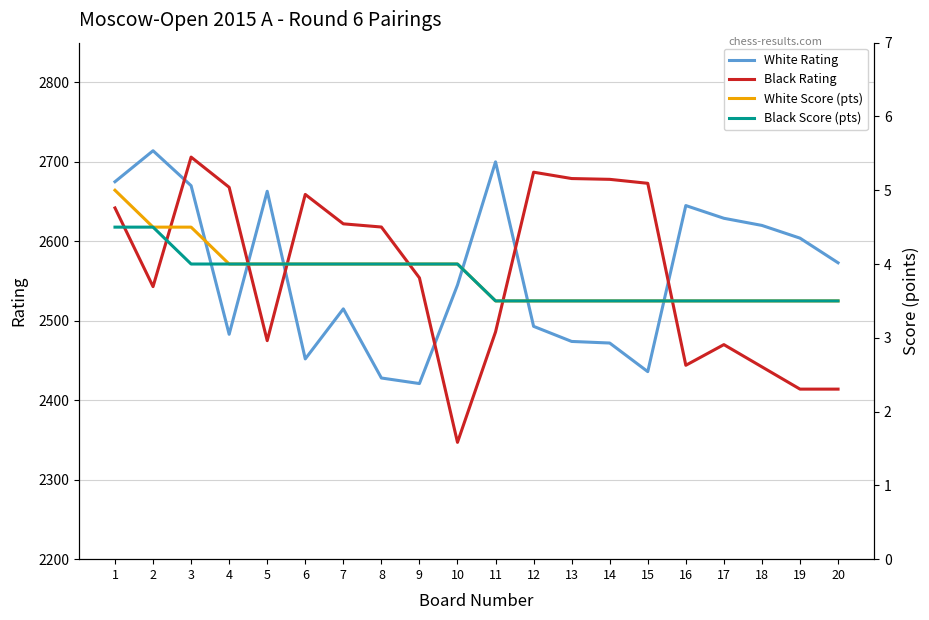

At how many categories does at least one series exceed 1357?

20